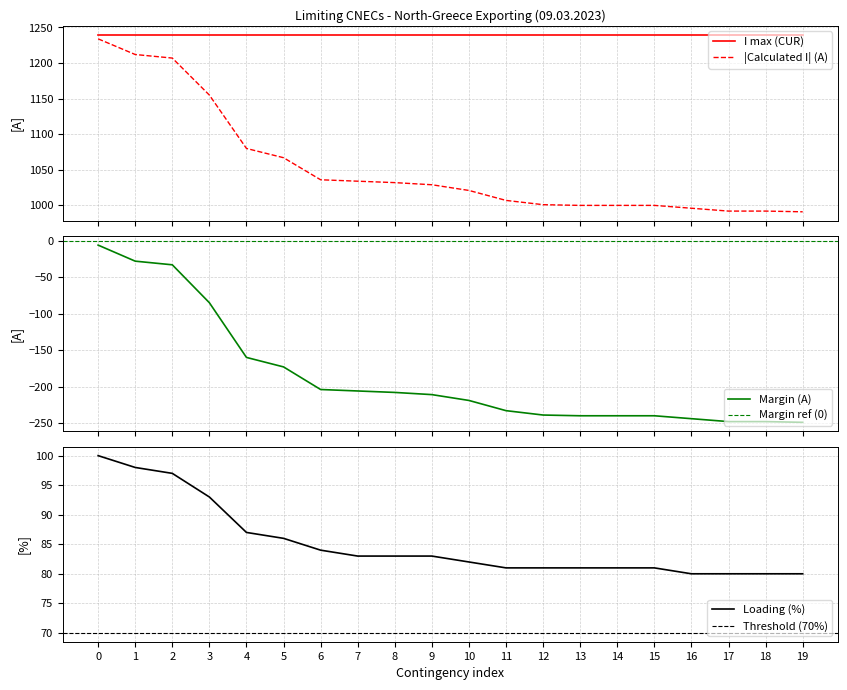

Which series has the largest range (max minus min)?

Calculated I (A)